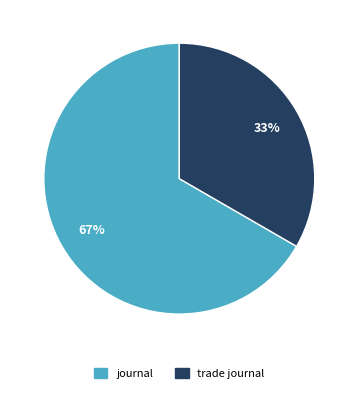

To the nearest percent, what is the average slice percentage?

50%